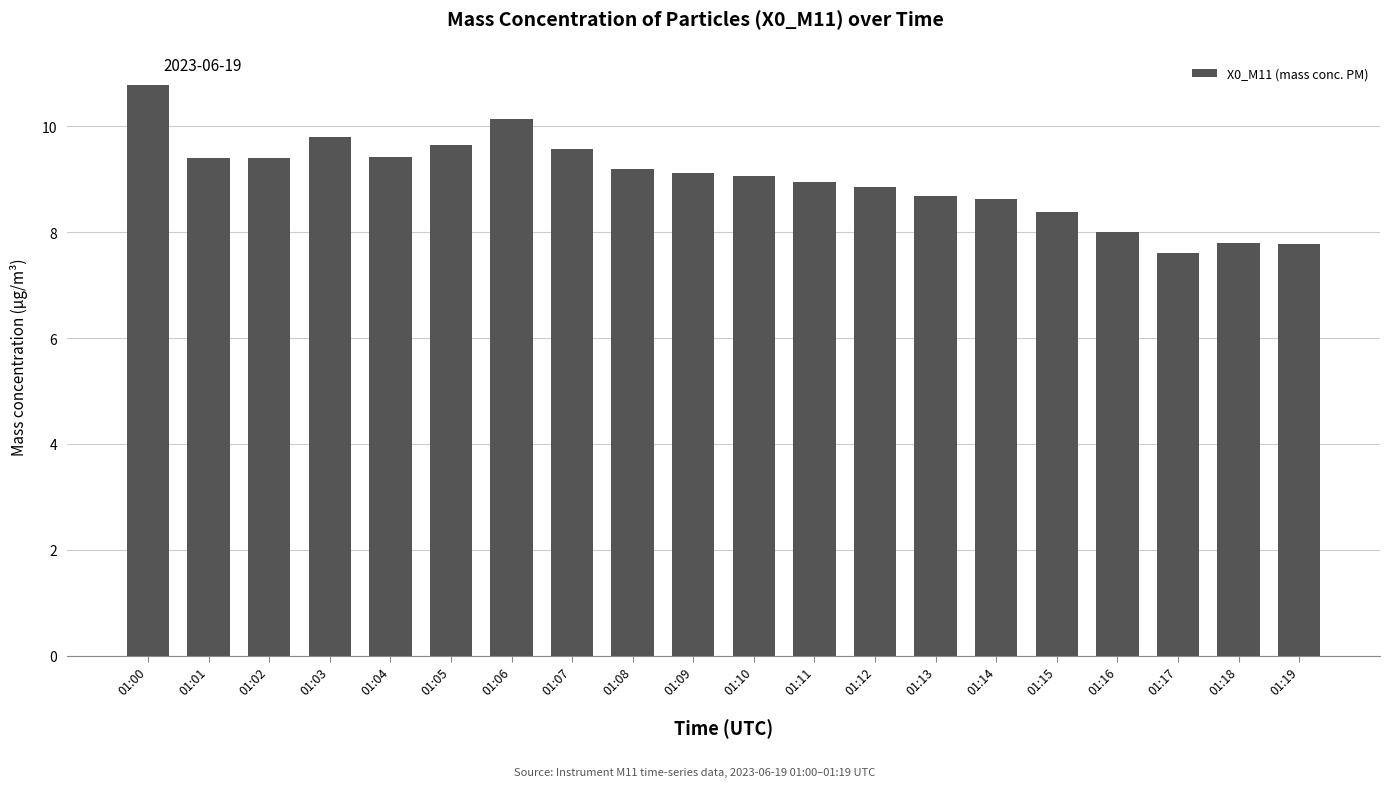

What is the smallest value displayed?

7.6